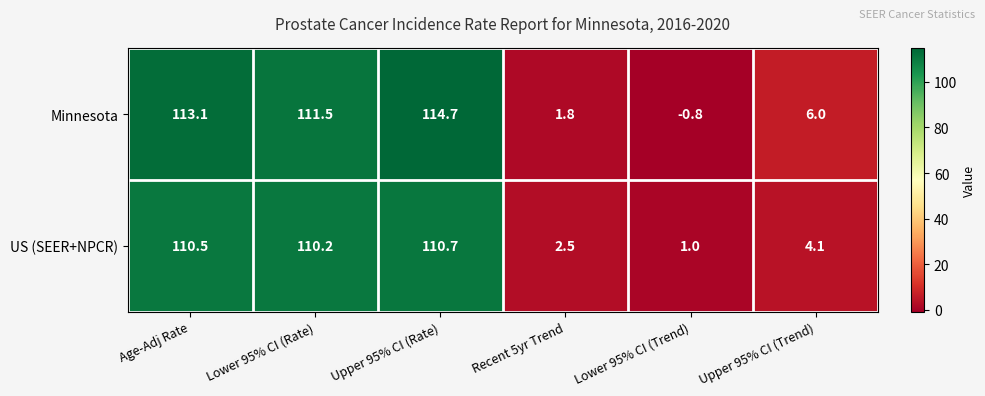

What is the total value across all series at Recent 5yr Trend?

4.3